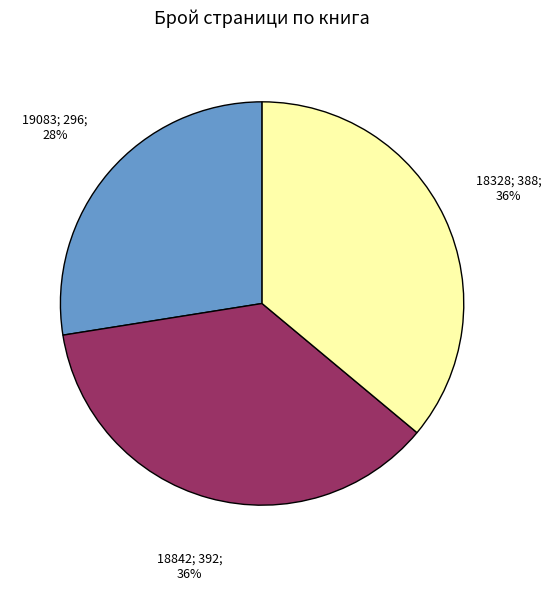

Does any single category account for the majority?

No